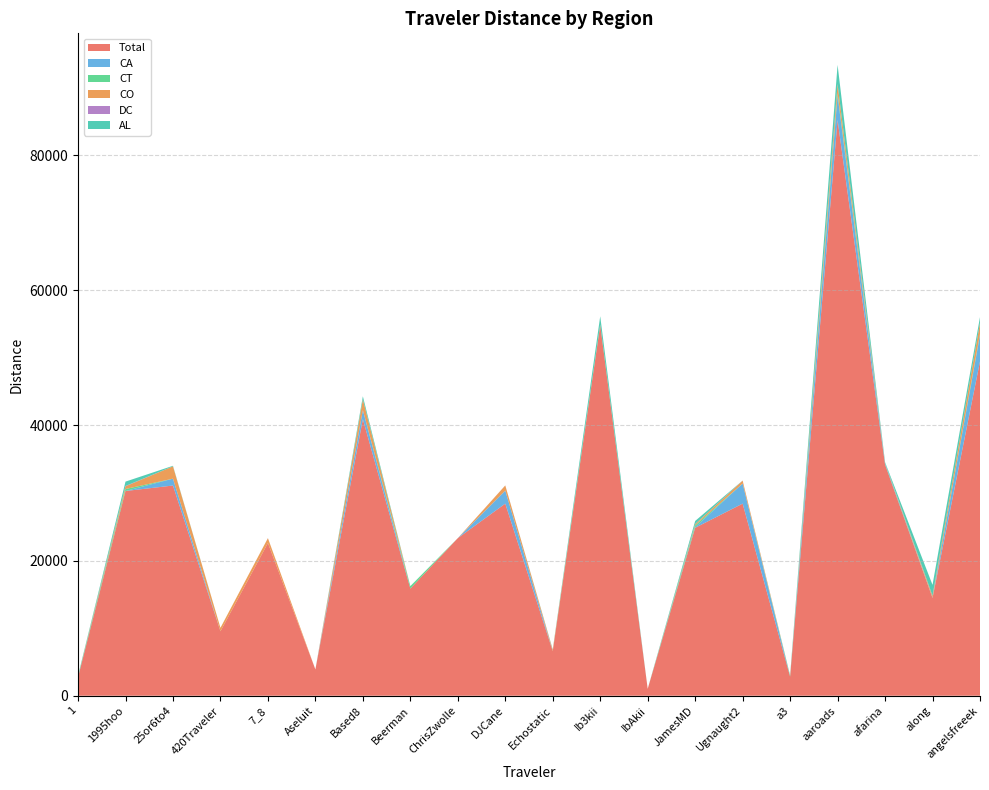

The value of CA at IbAkii is 2687.8. True or false?

False